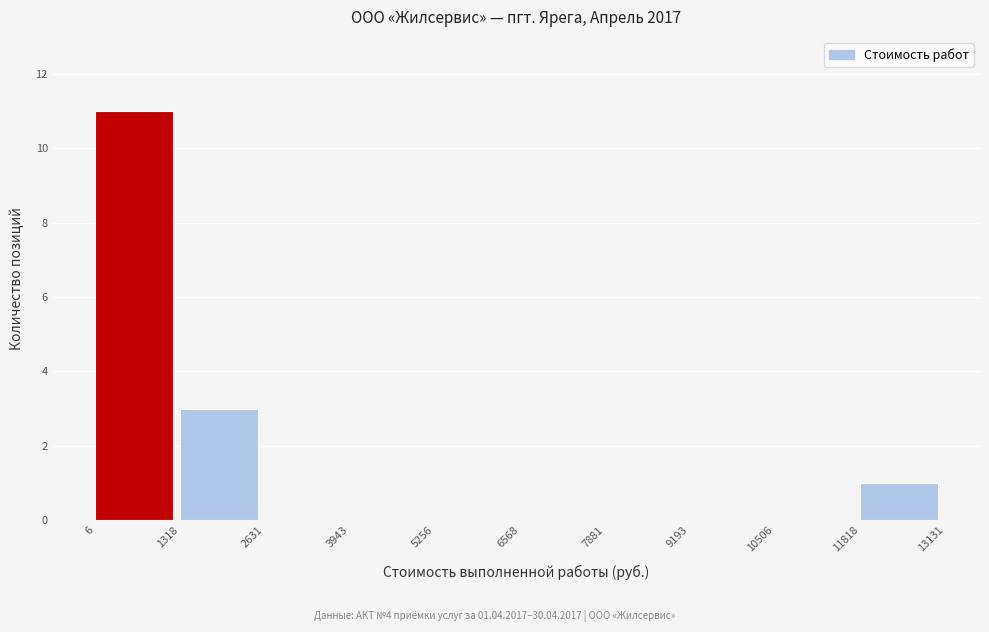

Over which range of the x-axis is the bar tallest?

6 to 1318